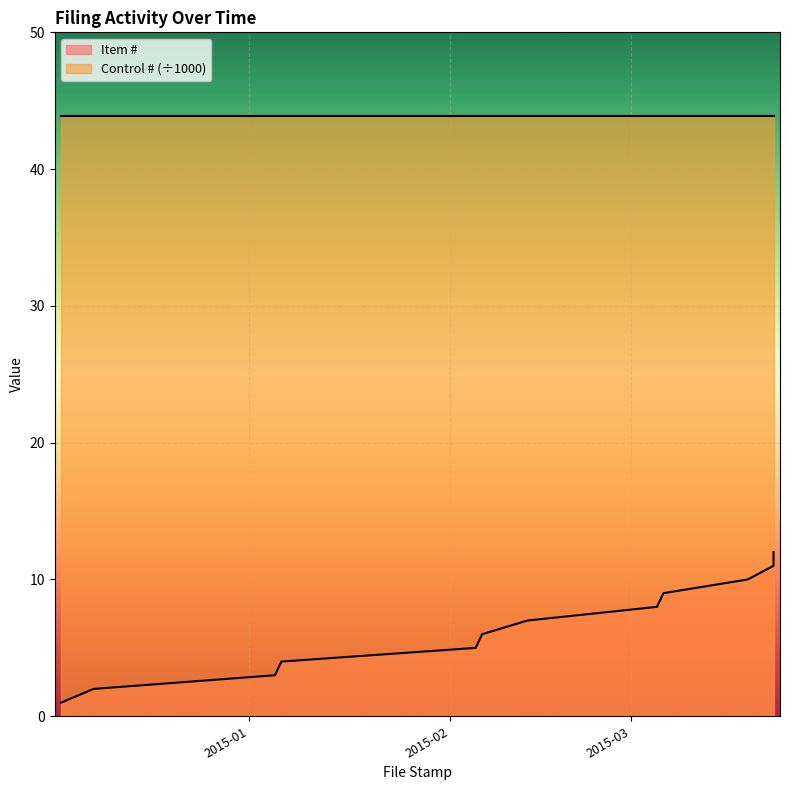

The value at 2015-02-05 is 9. True or false?

False